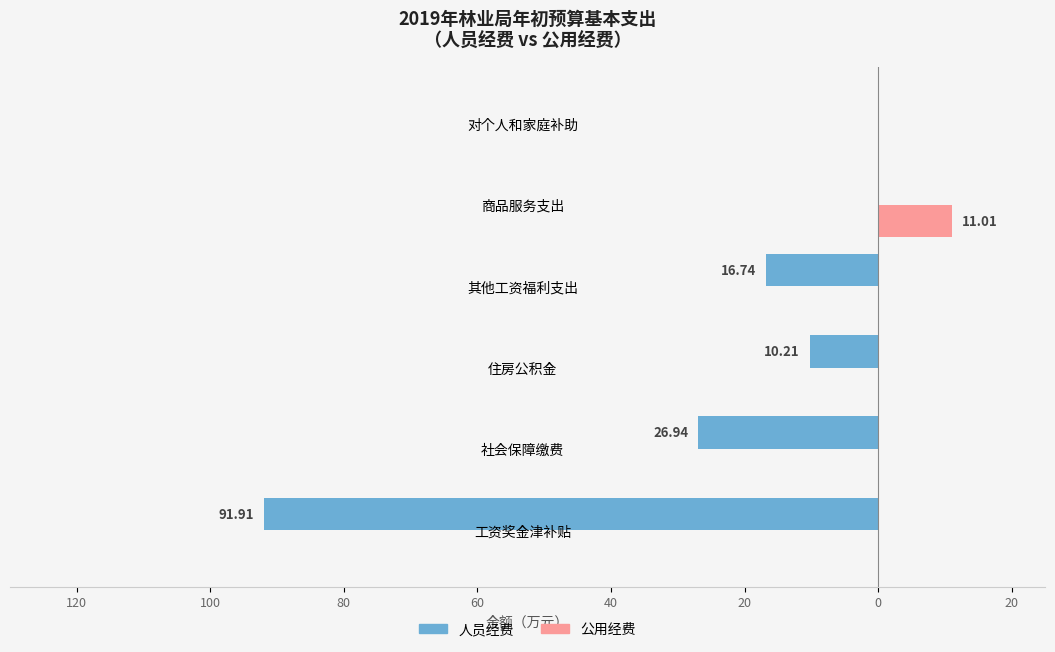

What are all the series names shown in the legend?

人员经费, 公用经费